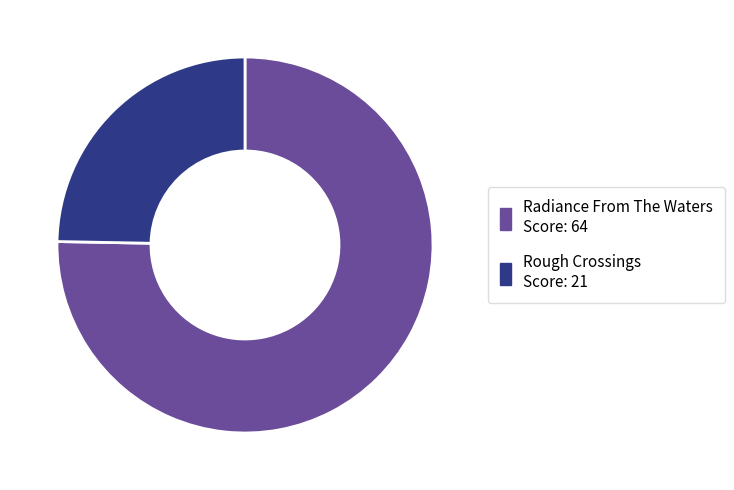

How many slices are in this pie chart?

2